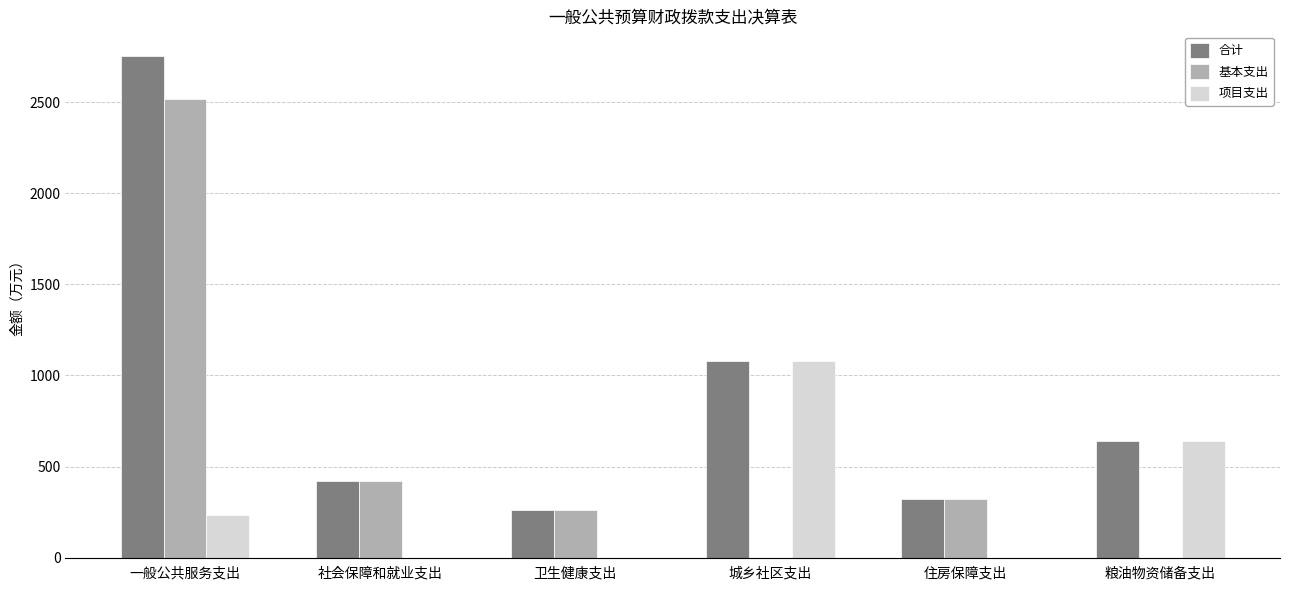

What is the total value across all series at 住房保障支出?

640.0